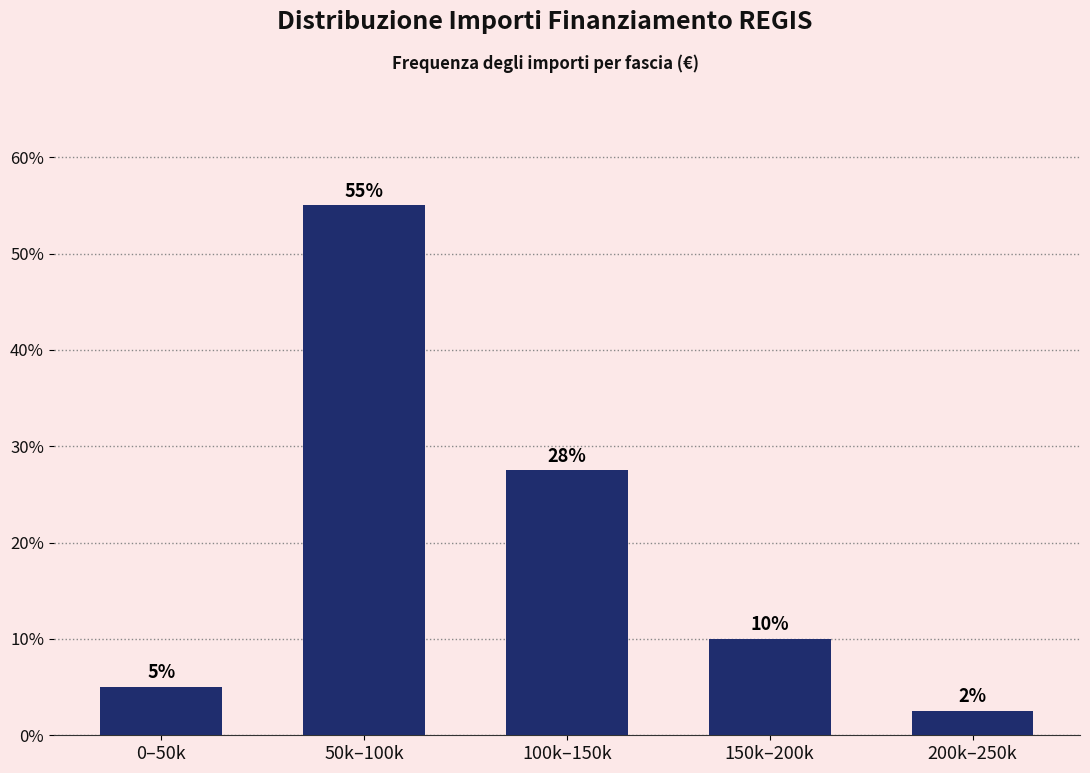

The chart shows a value of 1.8 at 0–50k. True or false?

False